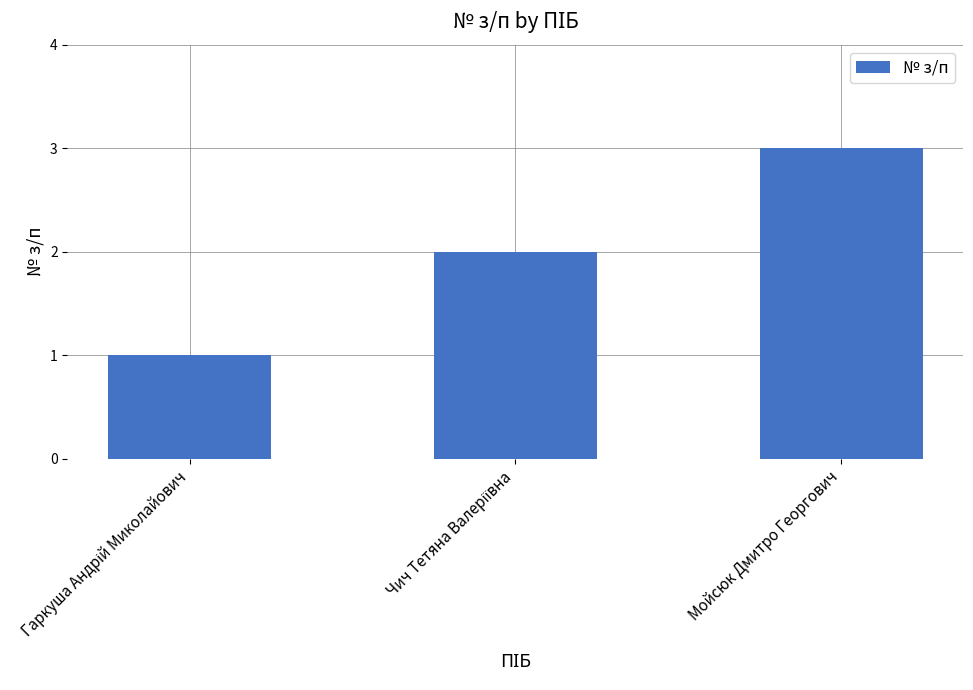

What position from the right is Мойсюк Дмитро Георгович?

1